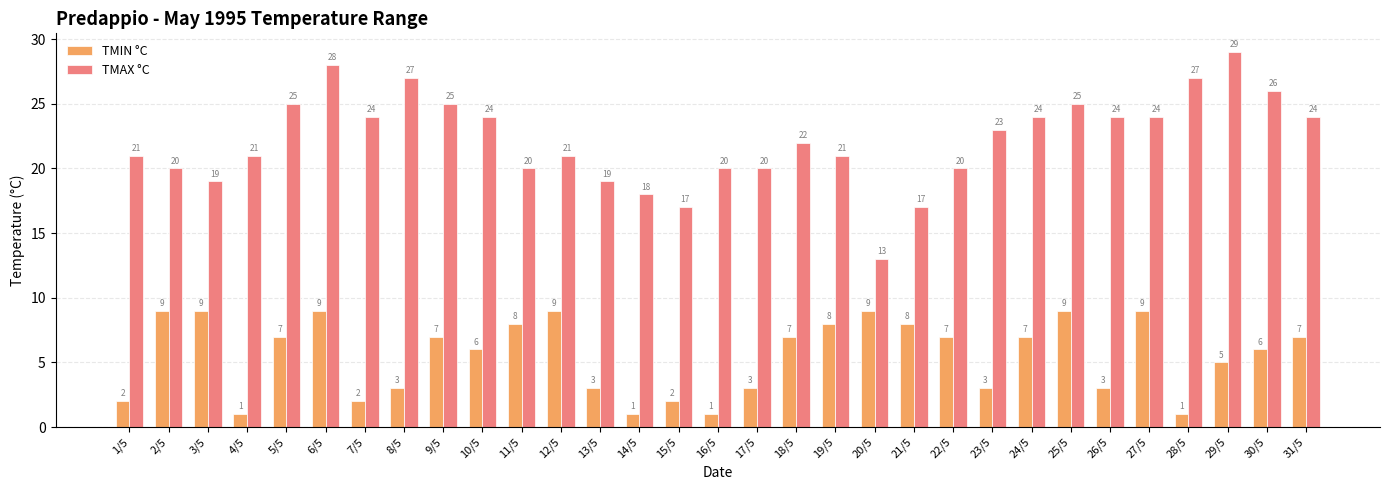

Reading left to right, what are all the values shown in this chart?

TMIN °C: 1/5=2	2/5=9	3/5=9	4/5=1	5/5=7	6/5=9	7/5=2	8/5=3	9/5=7	10/5=6	11/5=8	12/5=9	13/5=3	14/5=1	15/5=2	16/5=1	17/5=3	18/5=7	19/5=8	20/5=9	21/5=8	22/5=7	23/5=3	24/5=7	25/5=9	26/5=3	27/5=9	28/5=1	29/5=5	30/5=6	31/5=7
TMAX °C: 1/5=21	2/5=20	3/5=19	4/5=21	5/5=25	6/5=28	7/5=24	8/5=27	9/5=25	10/5=24	11/5=20	12/5=21	13/5=19	14/5=18	15/5=17	16/5=20	17/5=20	18/5=22	19/5=21	20/5=13	21/5=17	22/5=20	23/5=23	24/5=24	25/5=25	26/5=24	27/5=24	28/5=27	29/5=29	30/5=26	31/5=24